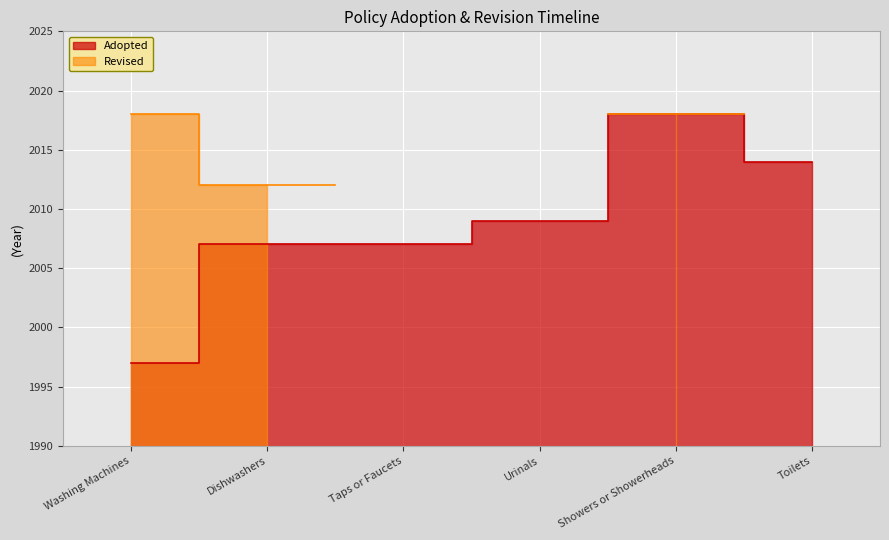

Between Showers or Showerheads and Urinals, which is larger?

Showers or Showerheads